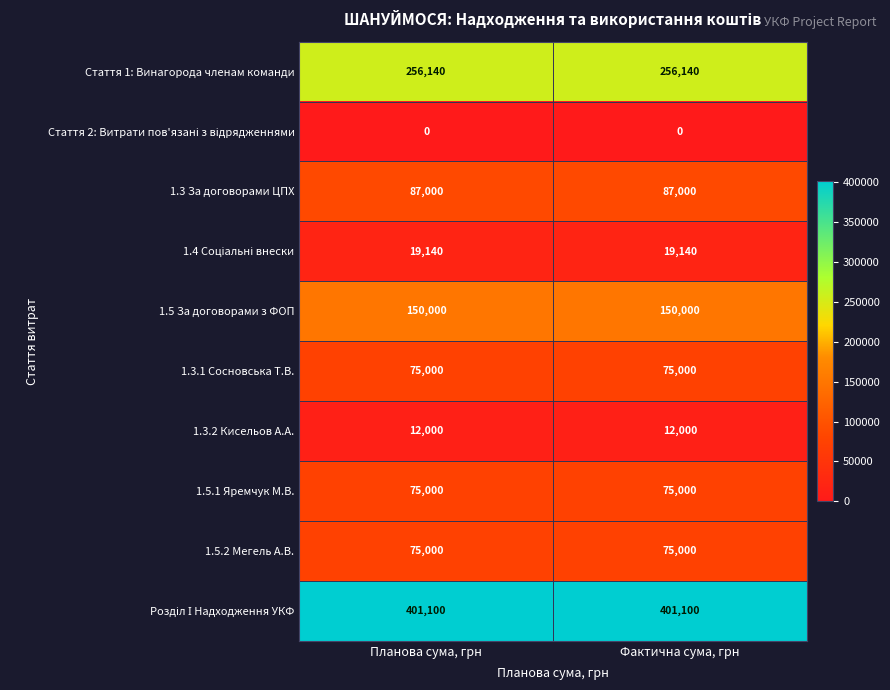

What is the total value across all series at Планова сума, грн?

1150380